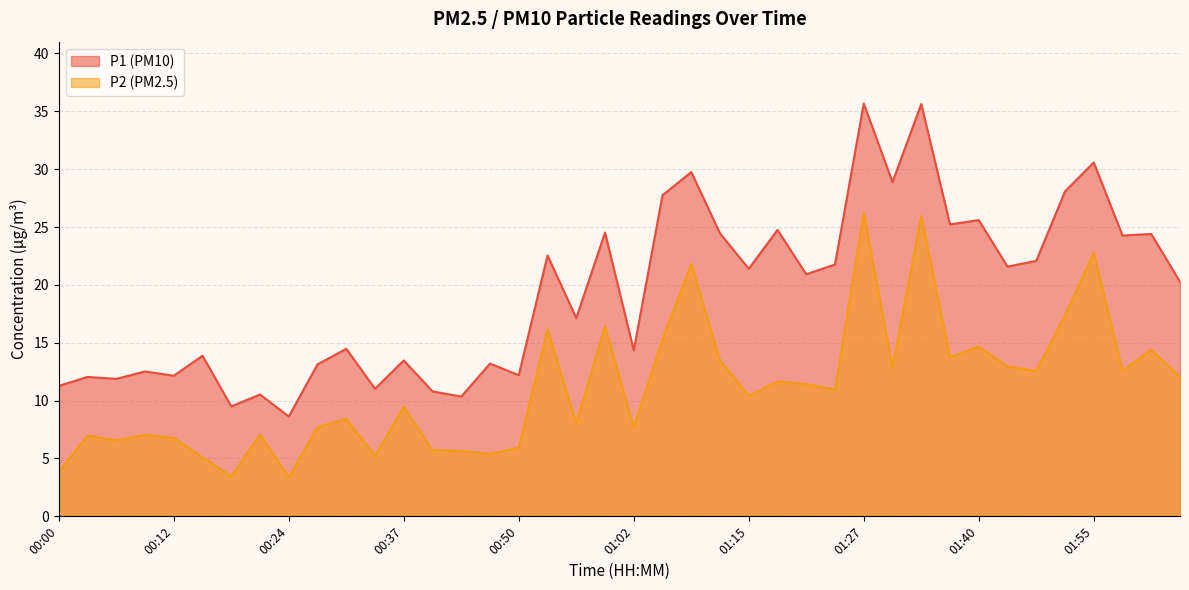

What position from the left is 01:33?

31